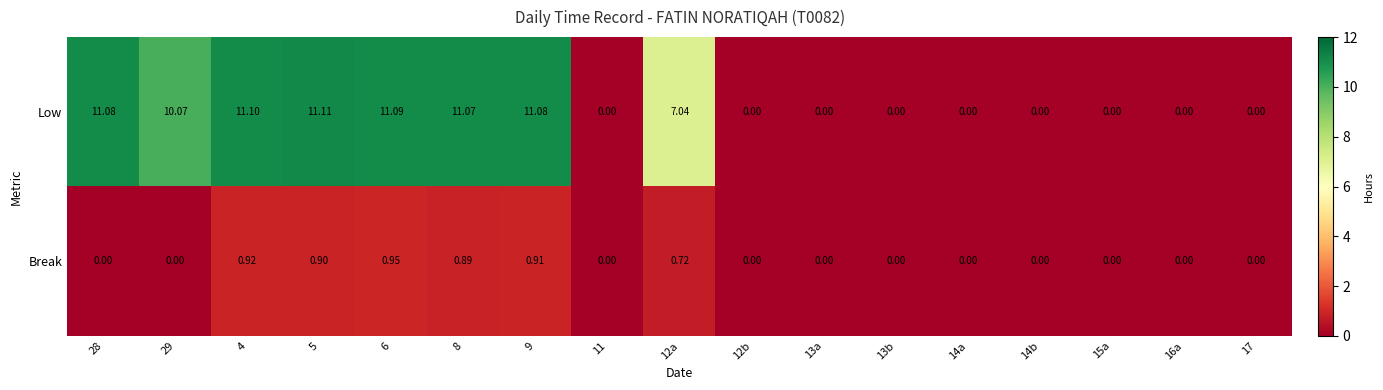

List the series in order of their peak value, highest first.

Low, Break